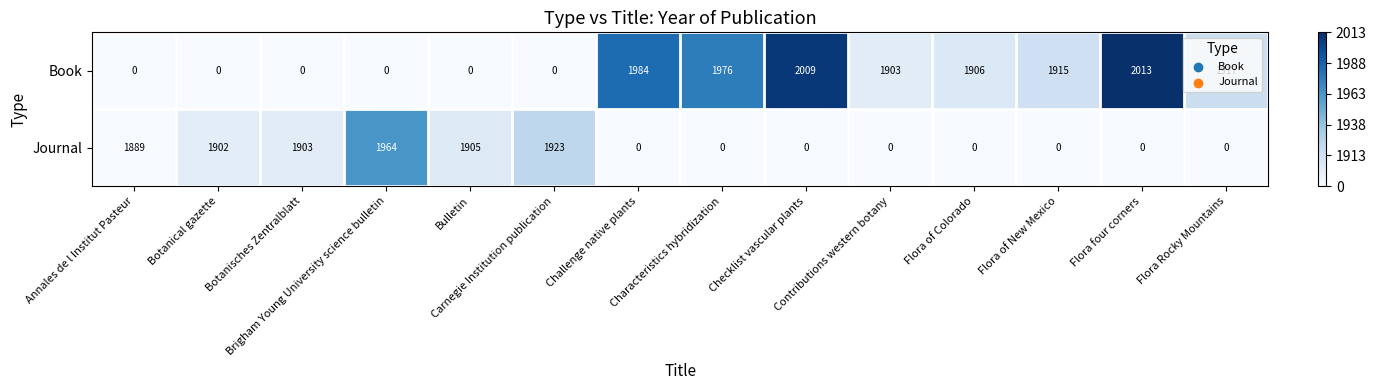

Which series has the largest total across all categories?

Book